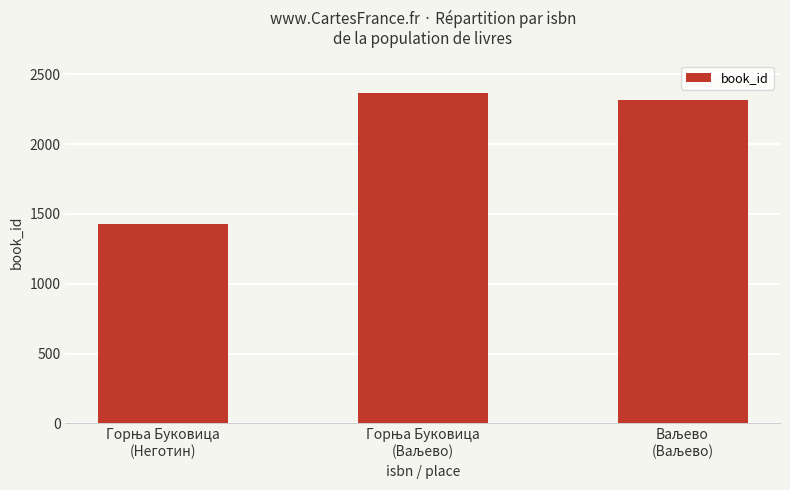

What is the difference between the second highest and minimum values?

887